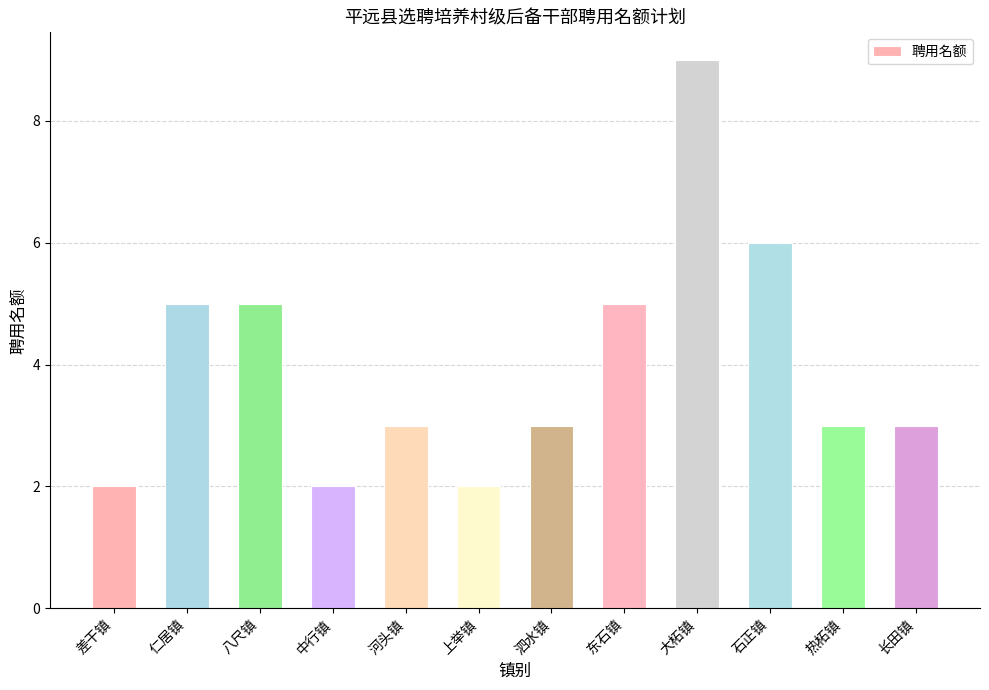

What is the difference between the second highest and second lowest values?

4